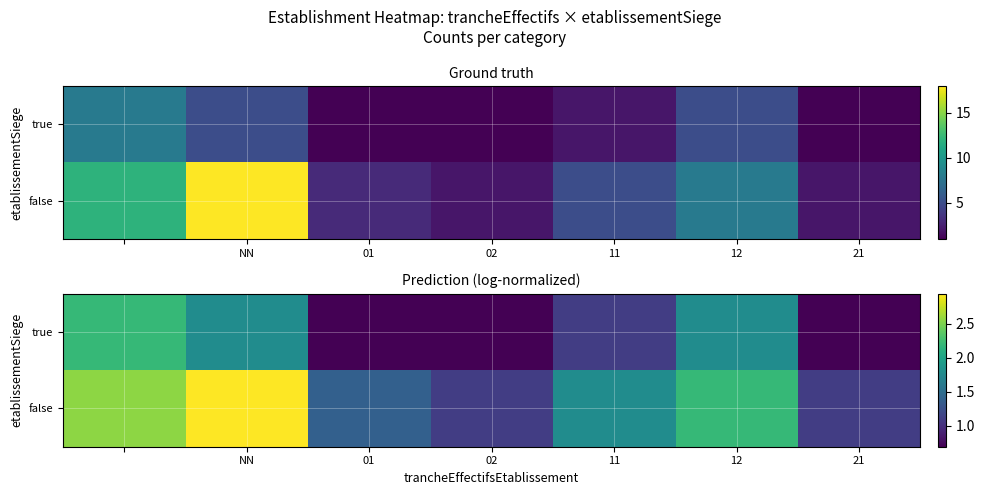

Where is false nearest to the value 2?

12